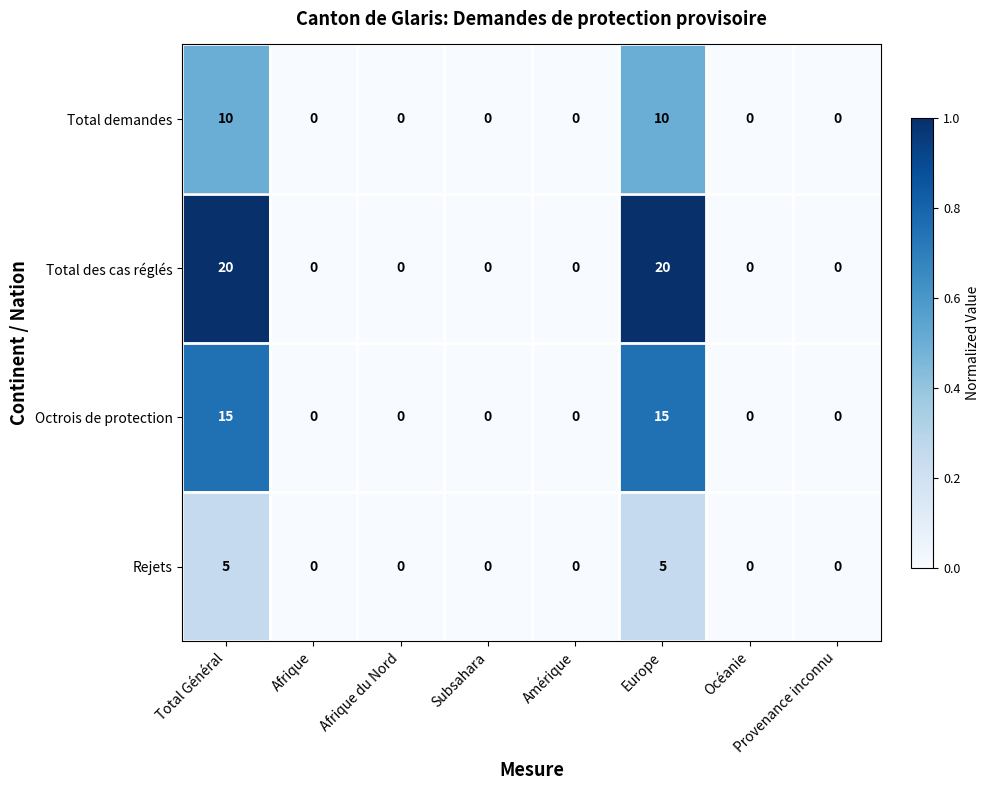

The value of Rejets at Europe is 8. True or false?

False